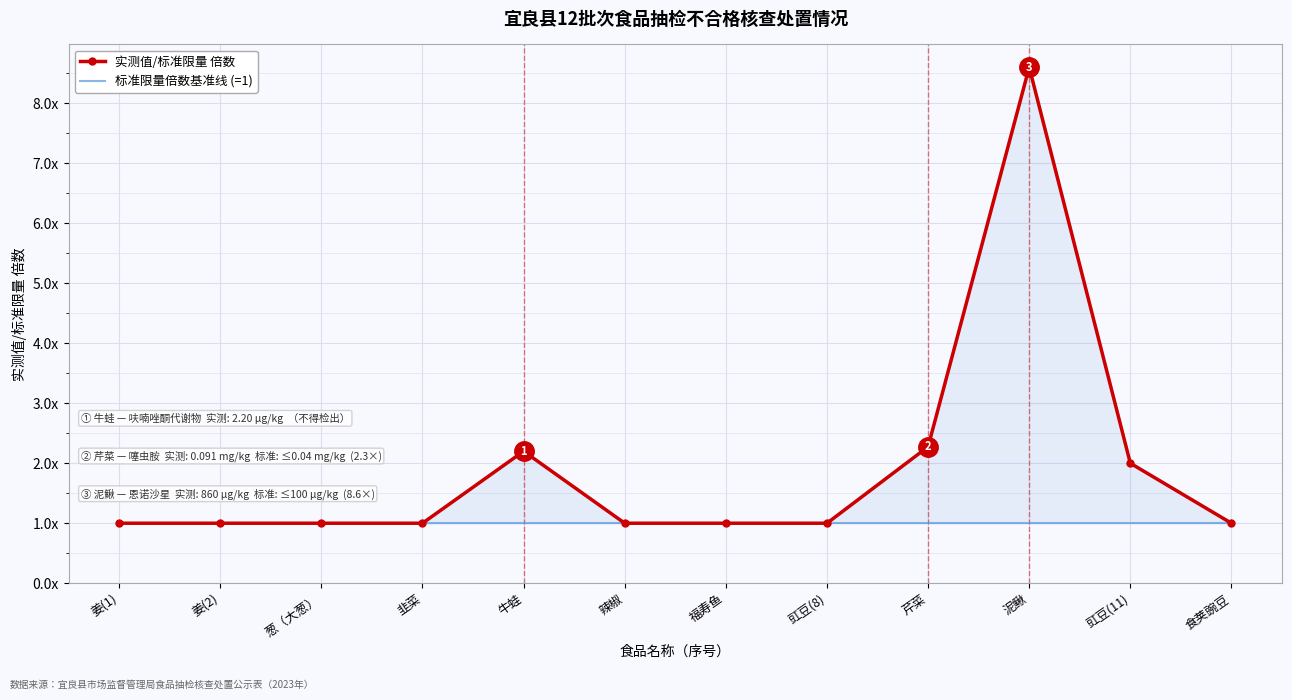

Reading left to right, extract all data points from this chart.

实测值/标准限量 倍数: 1.0	1.0	1.0	1.0	2.2	1.0	1.0	1.0	2.3	8.6	2.0	1.0
标准限量倍数基准线 (=1): 1.0	1.0	1.0	1.0	1.0	1.0	1.0	1.0	1.0	1.0	1.0	1.0